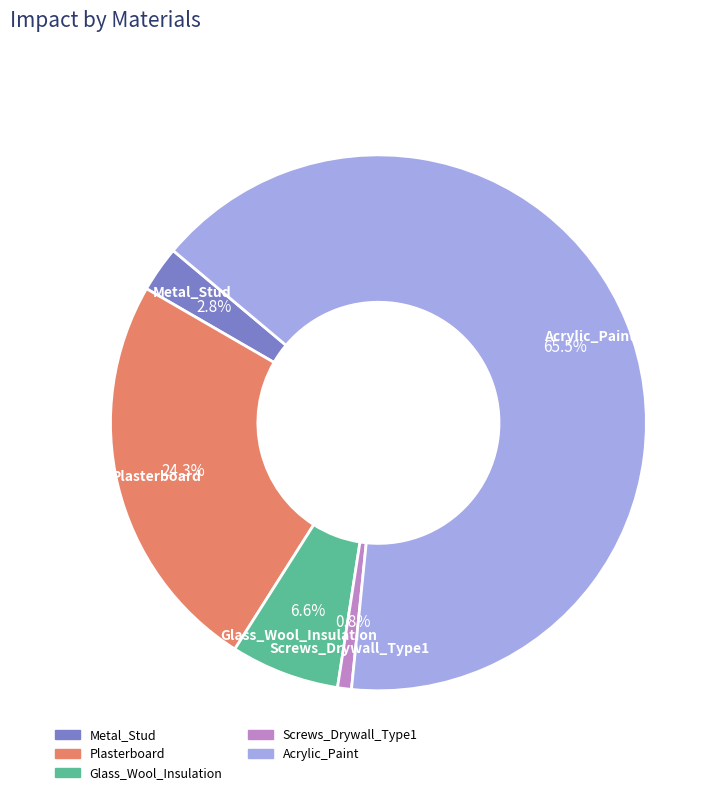

Is it true that Screws_Drywall_Type1 is 9% of the pie?

False